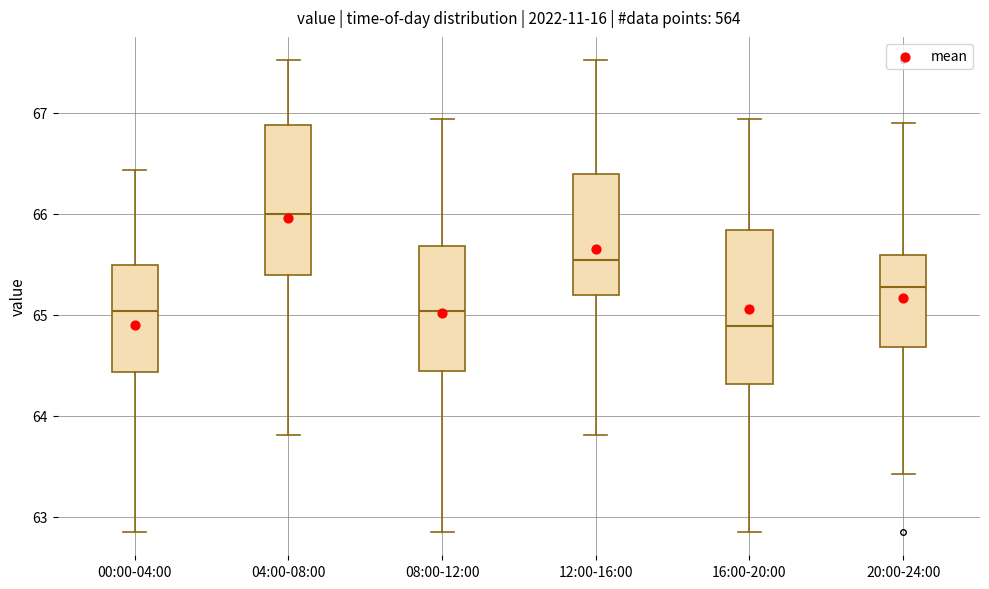

Reading left to right, read every box against the y-axis: the position of its median line, the range the box covers, and the ends of its whiskers. The values are not printed on the chart, so give them approximately, as read against the axis.

00:00-04:00: median 65.0, box 64.4 to 65.5, whiskers 62.9 to 66.4
04:00-08:00: median 66.0, box 65.4 to 66.9, whiskers 63.8 to 67.5
08:00-12:00: median 65.0, box 64.4 to 65.7, whiskers 62.9 to 66.9
12:00-16:00: median 65.5, box 65.2 to 66.4, whiskers 63.8 to 67.5
16:00-20:00: median 64.9, box 64.3 to 65.8, whiskers 62.9 to 66.9
20:00-24:00: median 65.3, box 64.7 to 65.6, whiskers 63.4 to 66.9